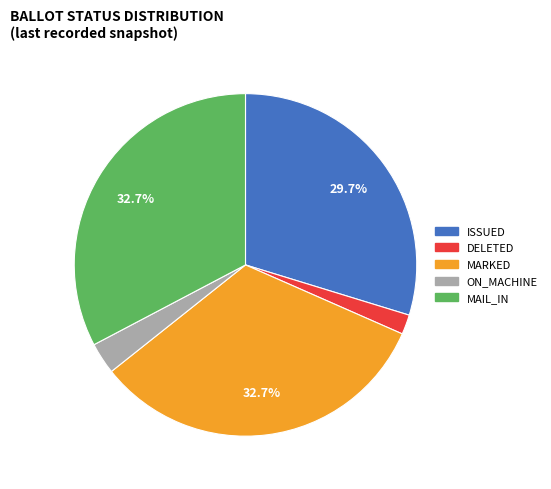

Does any single category account for the majority?

No